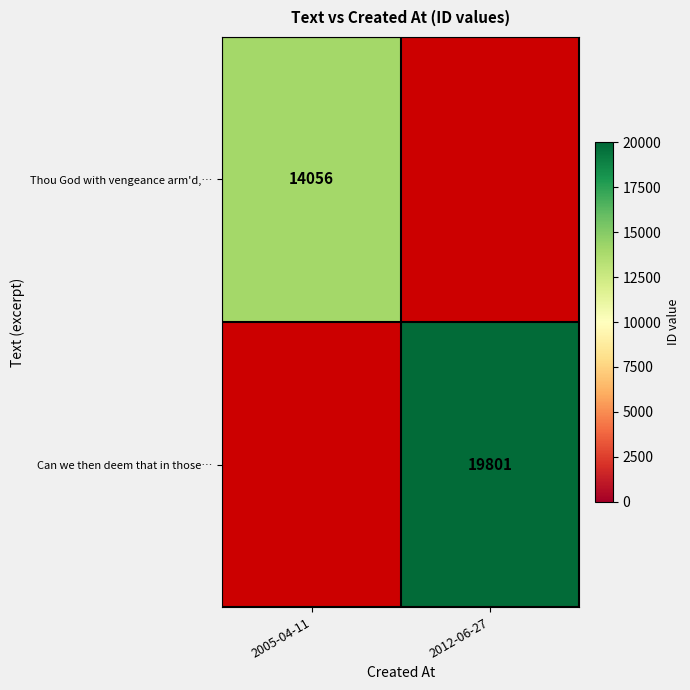

Is it true that Can we then deem that in those… equals 35431 at 2012-06-27?

False